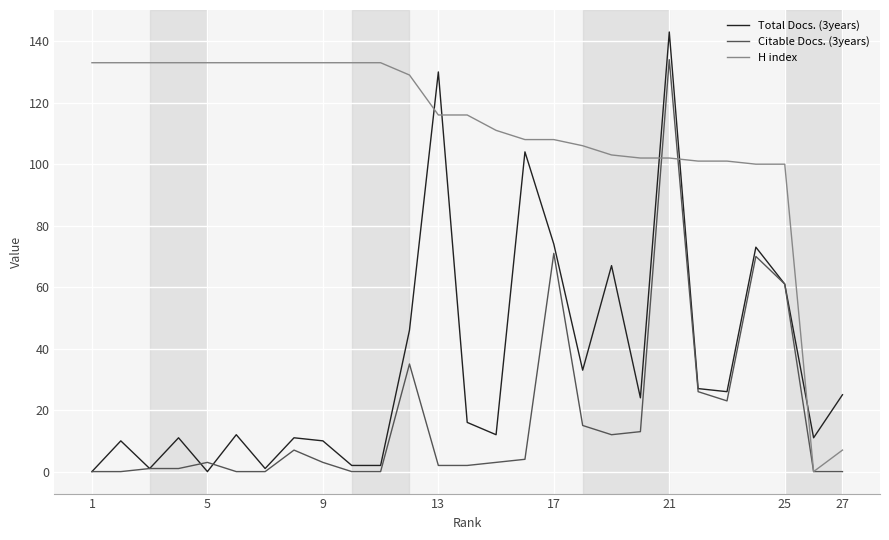

What is the maximum value shown in the chart?

143